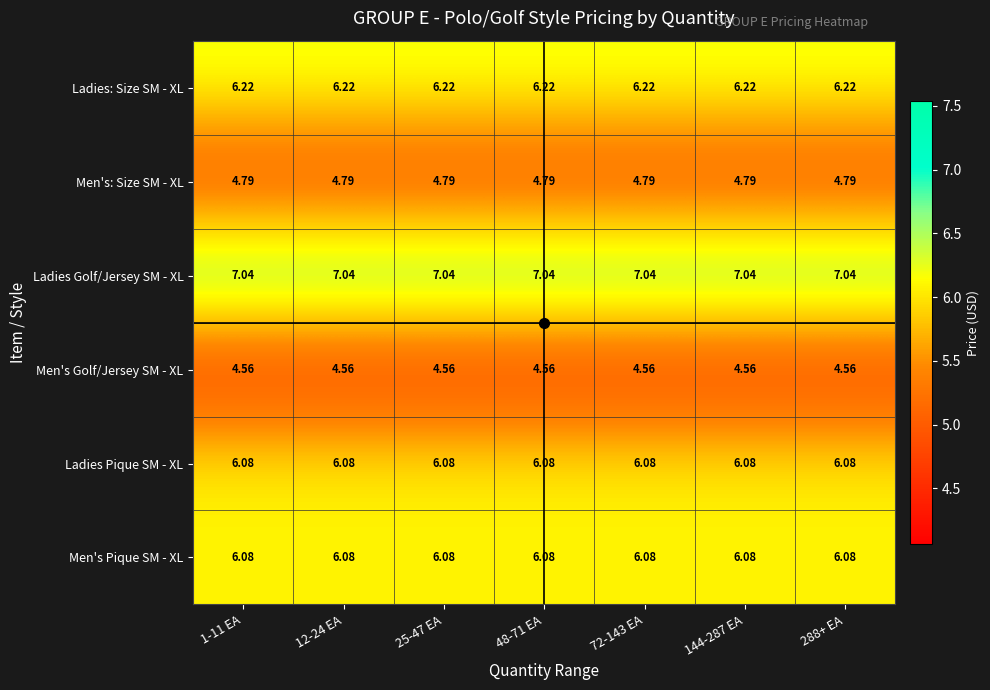

Is the value of Ladies Pique SM - XL at 25-47 EA greater than the value of Ladies: Size SM - XL at 48-71 EA?

No